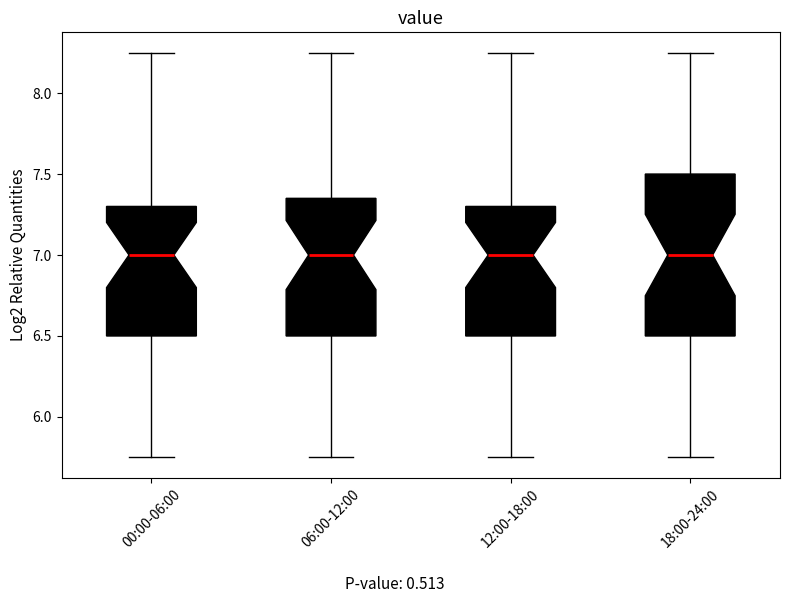

Reading left to right, read every box against the y-axis: the position of its median line, the range the box covers, and the ends of its whiskers. The values are not printed on the chart, so give them approximately, as read against the axis.

00:00-06:00: median 7.00, box 6.50 to 7.30, whiskers 5.75 to 8.25
06:00-12:00: median 7.00, box 6.50 to 7.35, whiskers 5.75 to 8.25
12:00-18:00: median 7.00, box 6.50 to 7.30, whiskers 5.75 to 8.25
18:00-24:00: median 7.00, box 6.50 to 7.50, whiskers 5.75 to 8.25